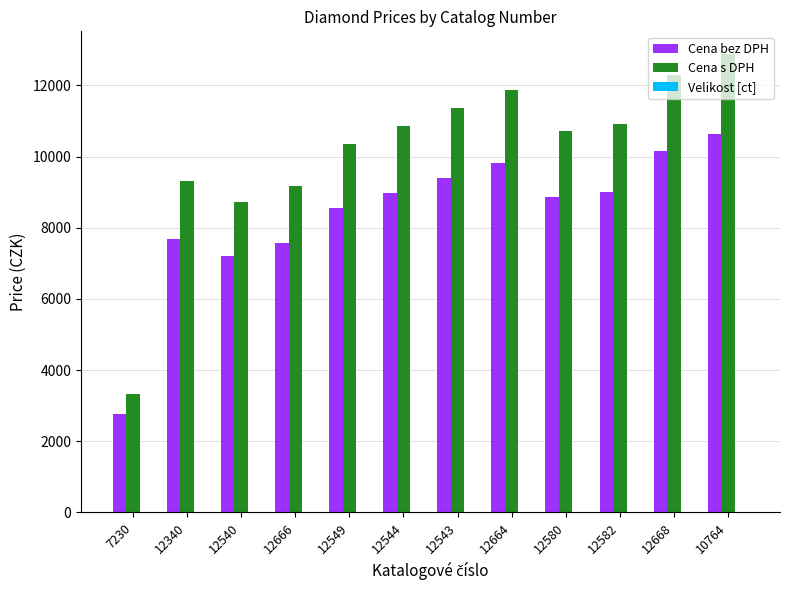

Where is Cena s DPH nearest to the value 8105?

12540